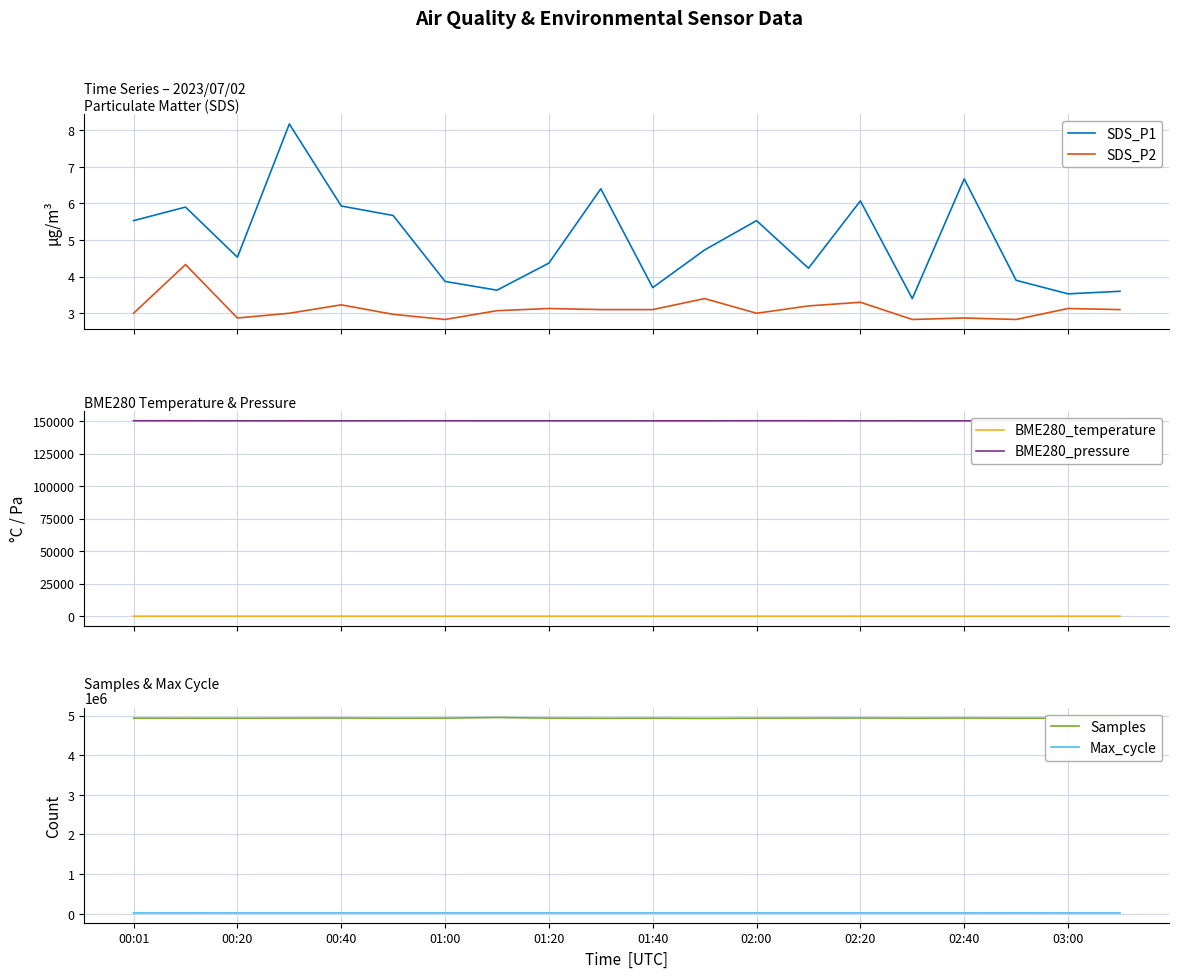

What is the highest value of the SDS_P1 series?

8.2